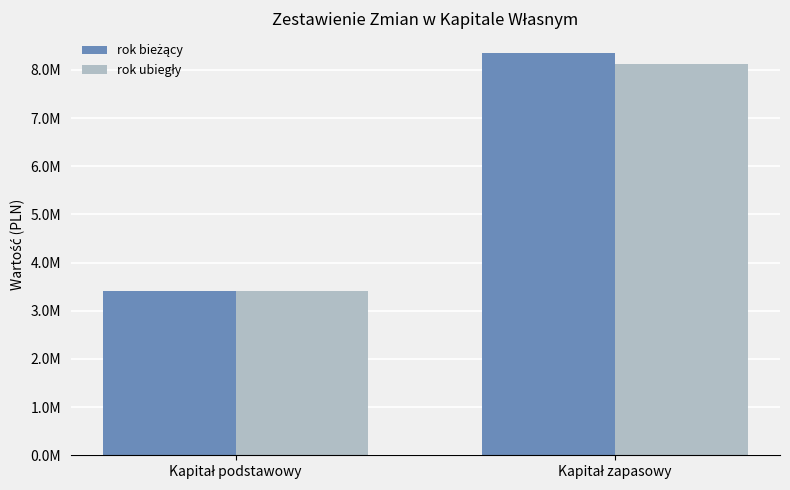

What is the difference between the maximum and minimum values in the rok bieżący series?

4931397.0